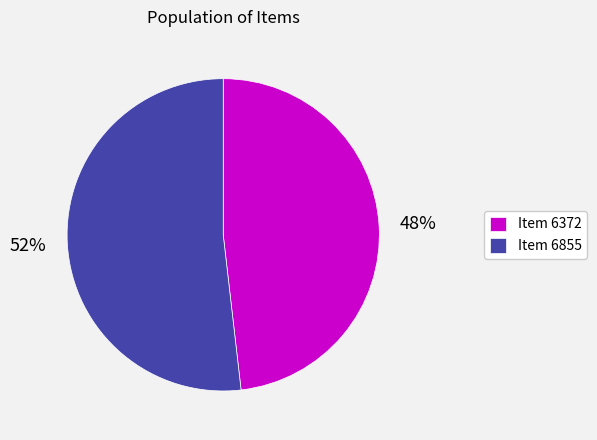

To the nearest percent, what portion does Item 6855 represent?

52%